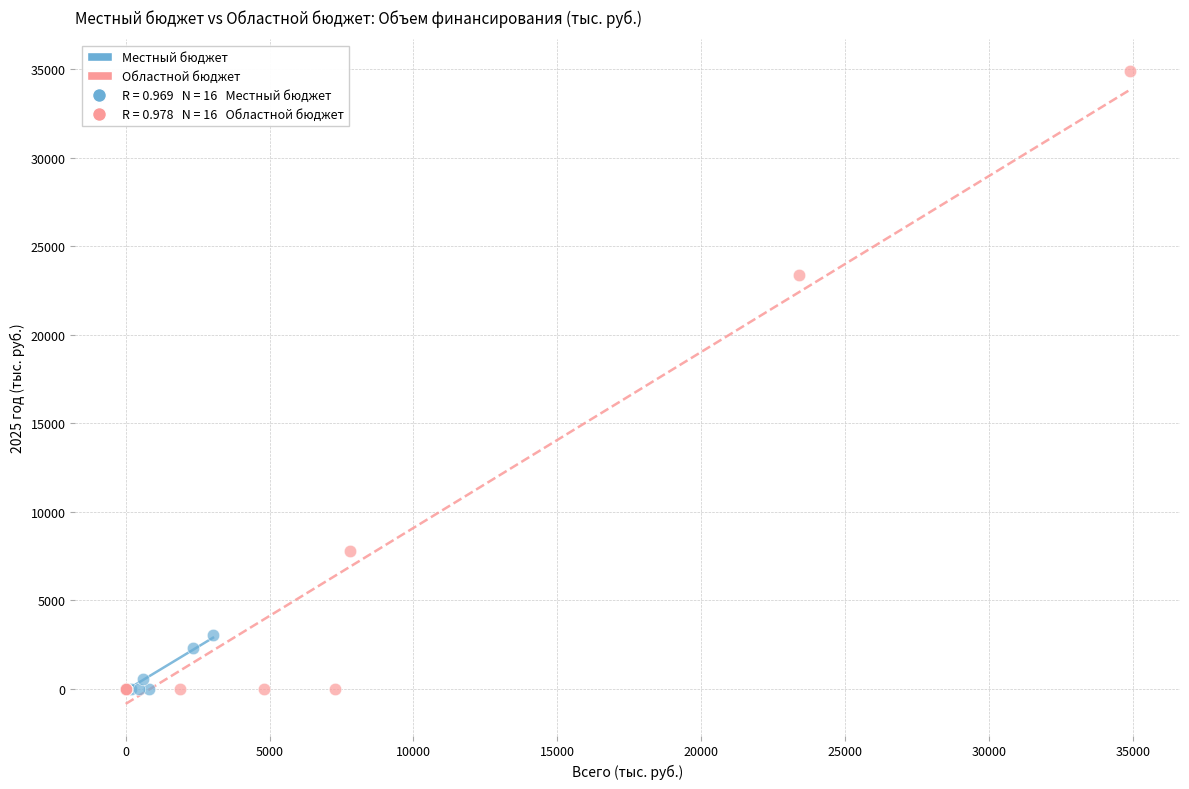

Which series has the widest spread of Y values?

Областной бюджет